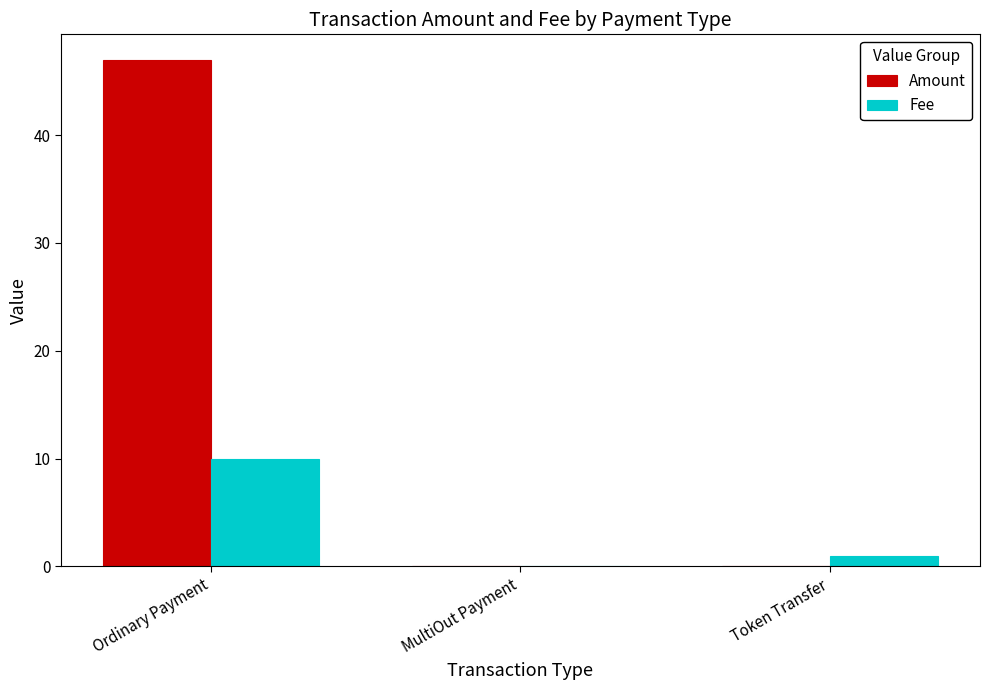

Is it true that Amount equals 47.0 at Ordinary Payment?

True